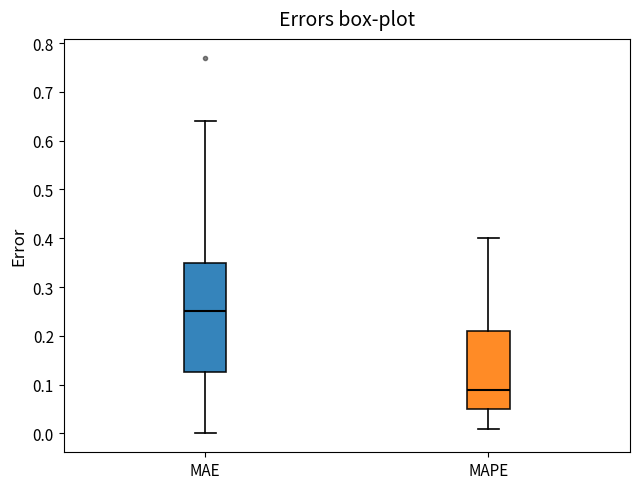

Reading left to right, read every box against the y-axis: the position of its median line, the range the box covers, and the ends of its whiskers. The values are not printed on the chart, so give them approximately, as read against the axis.

MAE: median 0.25, box 0.13 to 0.35, whiskers 0.00 to 0.64
MAPE: median 0.09, box 0.05 to 0.21, whiskers 0.01 to 0.40